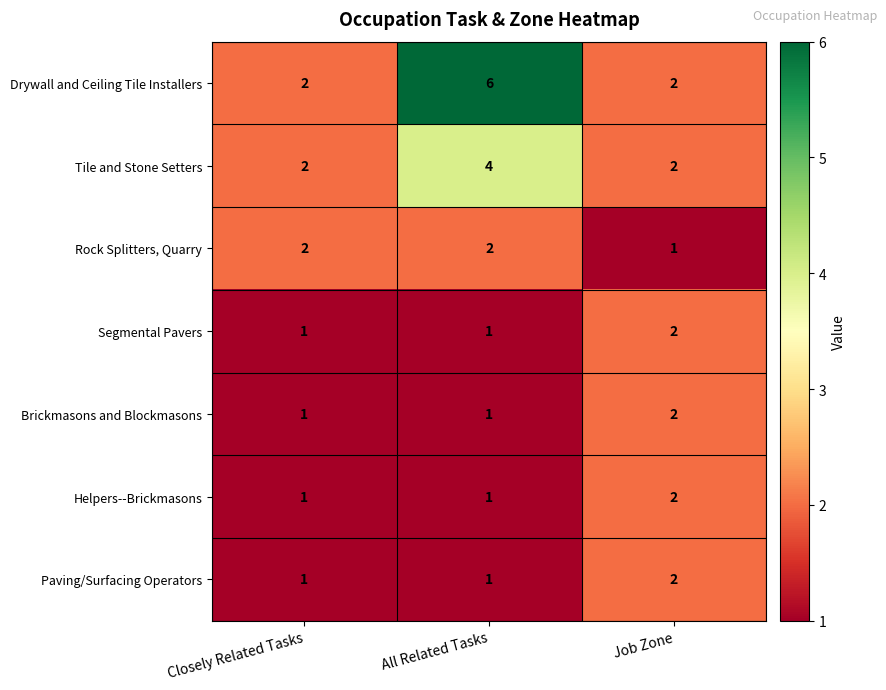

What is the maximum value shown in the chart?

6